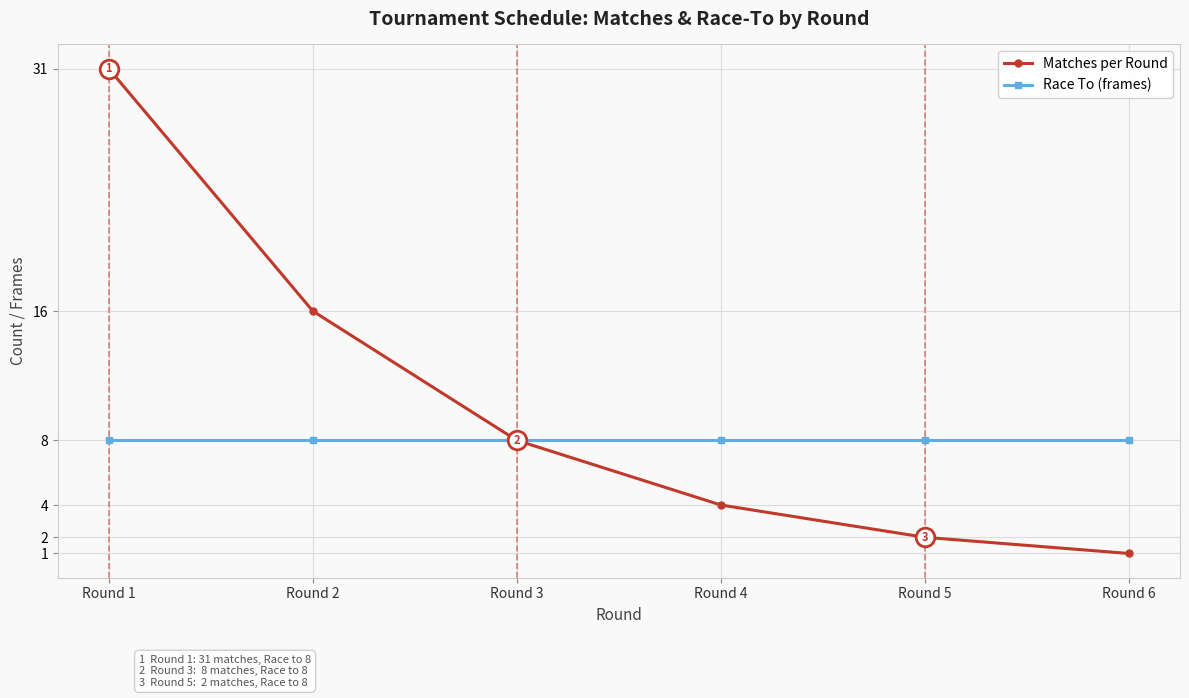

Which series has the largest range (max minus min)?

Matches per Round